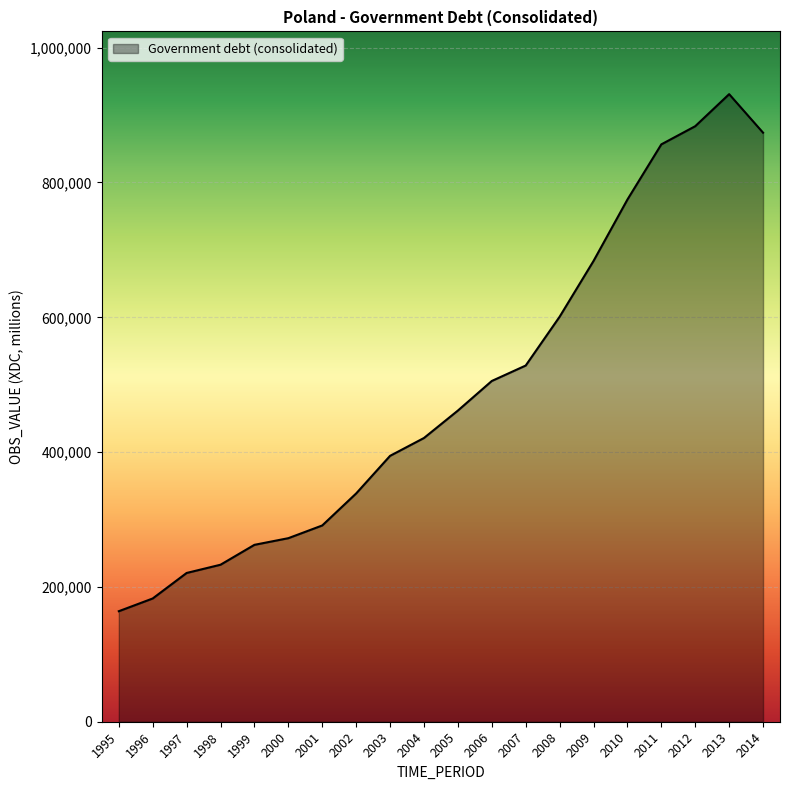

What is the sum of the values at 2002 and 1999?

601102